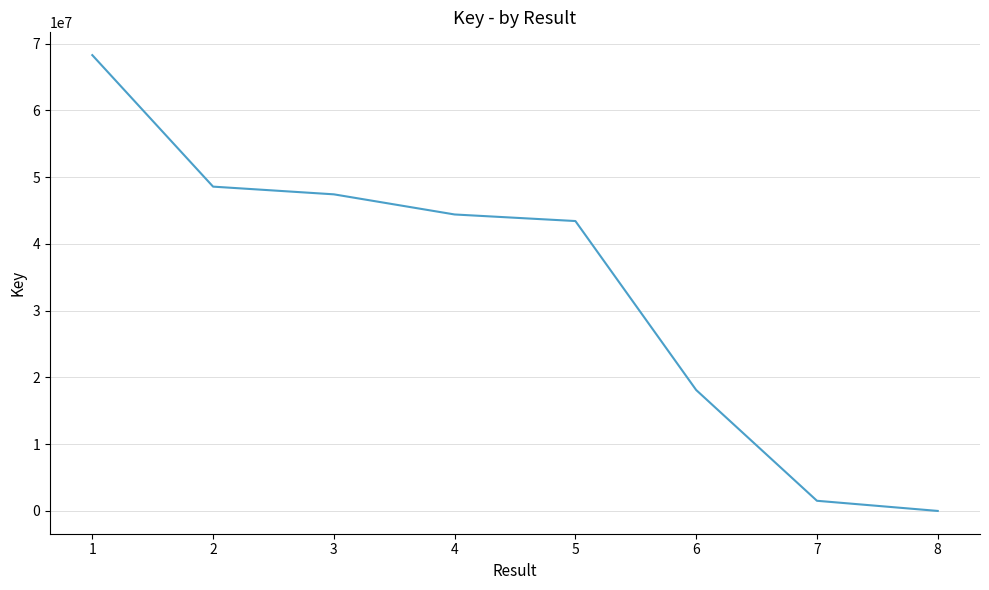

True or false: the data has more than 1 interior local peaks.

False